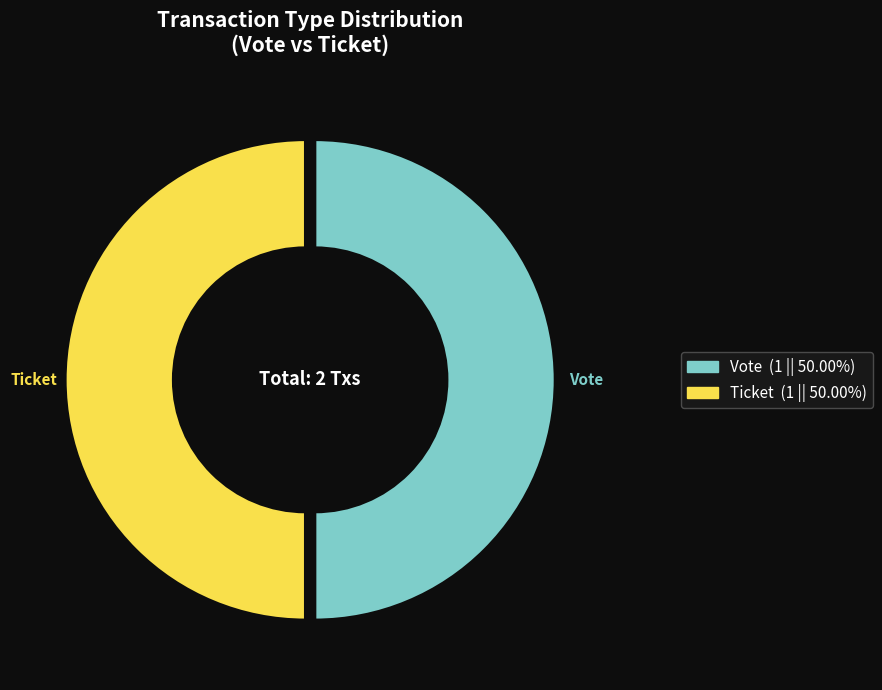

Combined, do Ticket and Vote account for over 50%?

Yes